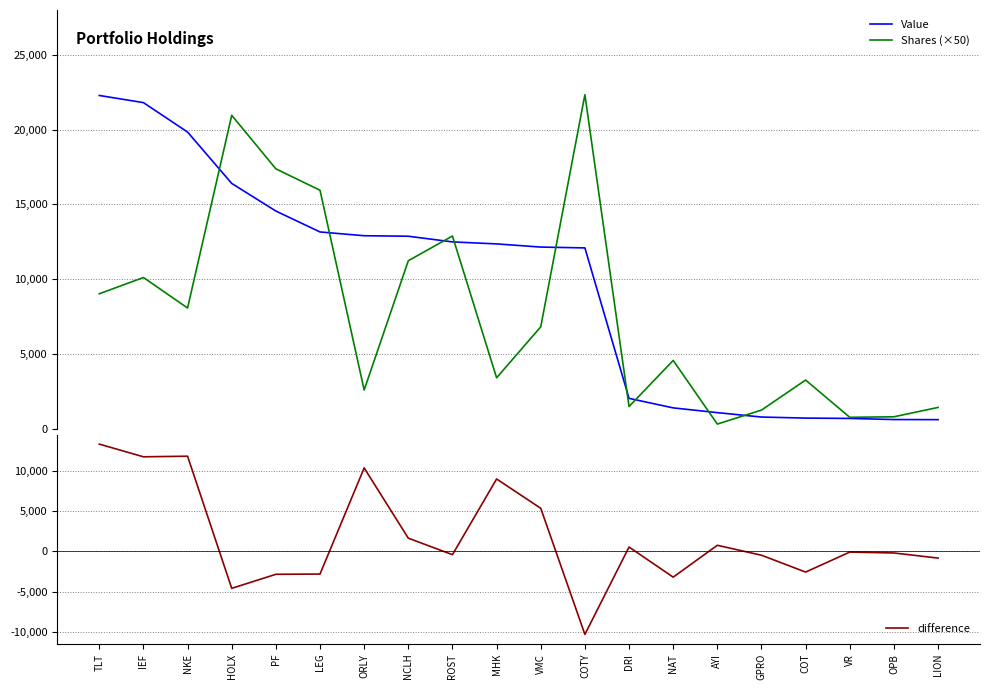

How many times do Shares (×50) and difference cross each other?

7